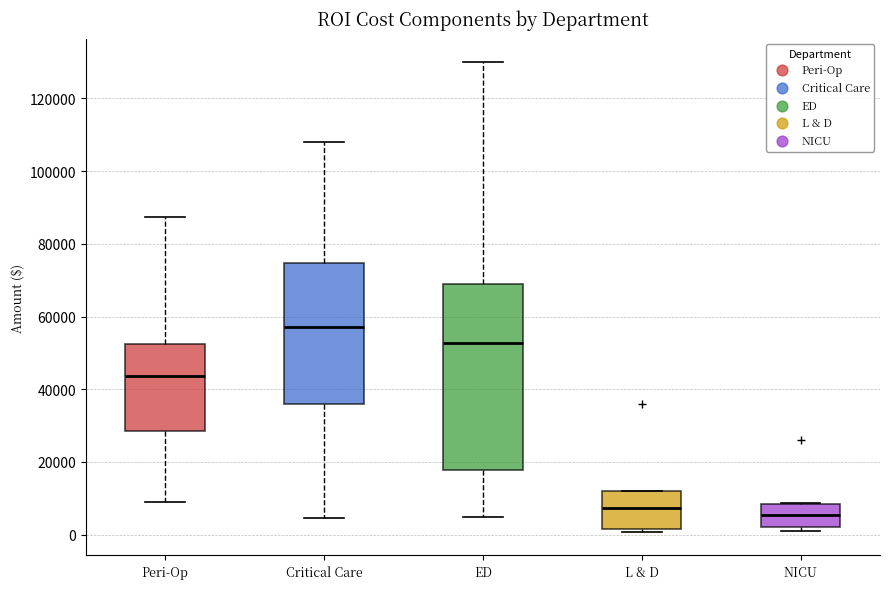

Reading left to right, transcribe this box plot: for each box, give where its median line is, the range the box spans, and where its two whiskers end, as read against the y-axis. The values are not printed on the chart, so give them approximately, as read against the axis.

Peri-Op: median 44000, box 28000 to 52000, whiskers 10000 to 88000
Critical Care: median 58000, box 36000 to 74000, whiskers 4000 to 108000
ED: median 52000, box 18000 to 68000, whiskers 6000 to 130000
L & D: median 8000, box 2000 to 12000, whiskers 0 to 12000
NICU: median 6000, box 2000 to 8000, whiskers 0 to 8000